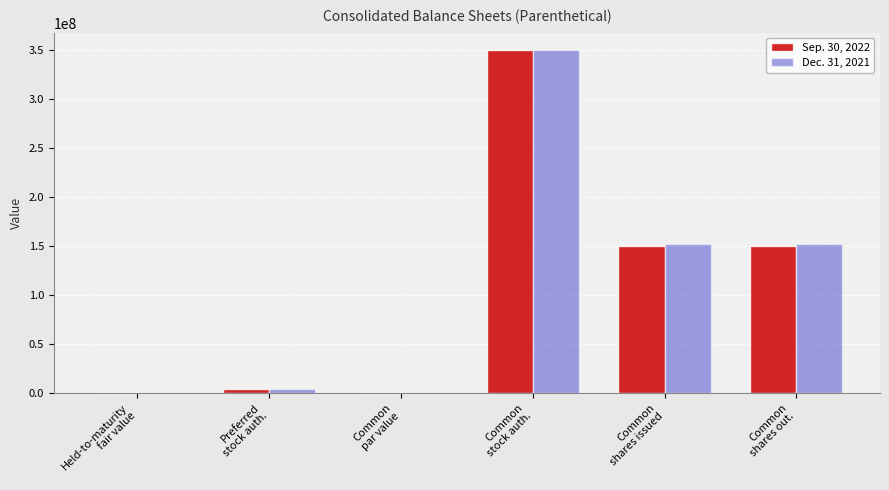

Is the value of Sep. 30, 2022 at Preferred
stock auth. greater than the value of Dec. 31, 2021 at Common
shares out.?

No